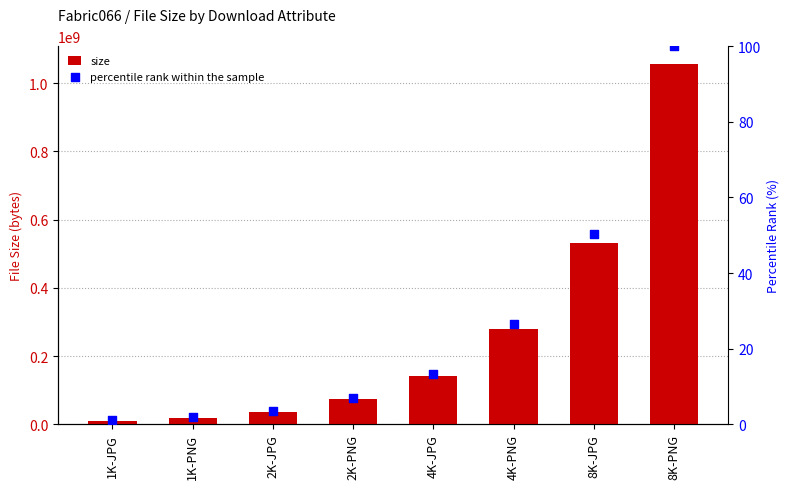

What is the total value across all series at 1K-PNG?

19760112.9